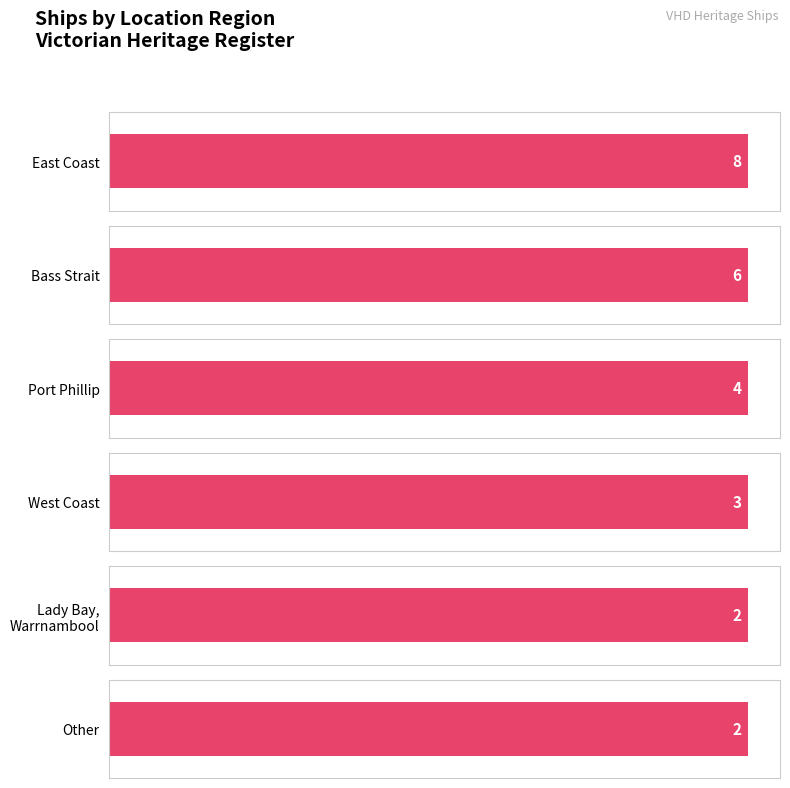

What position from the right is West Coast?

3